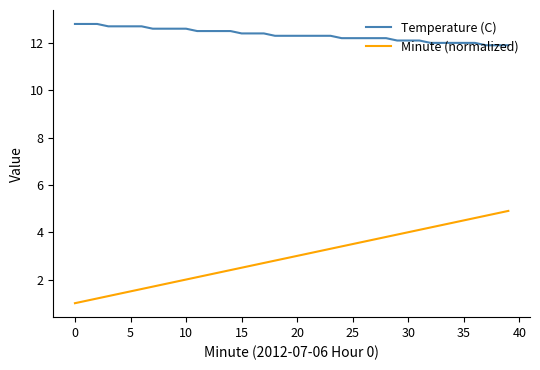

Count the number of data series in this chart.

2